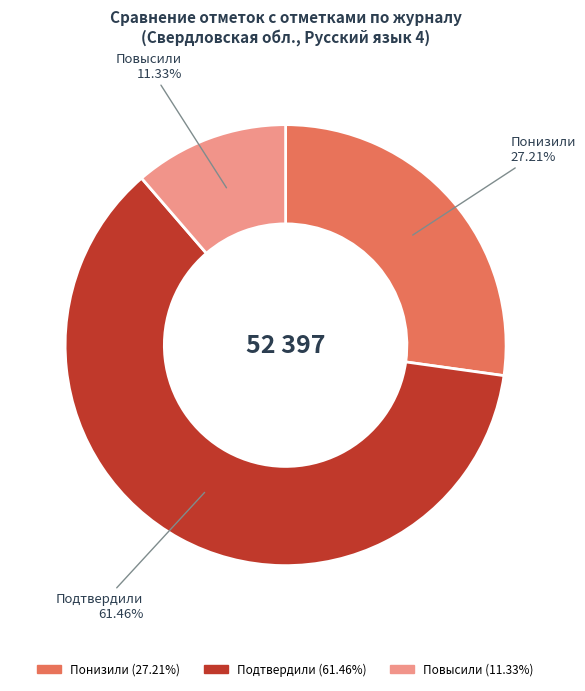

To the nearest percent, what portion does Повысили represent?

11%